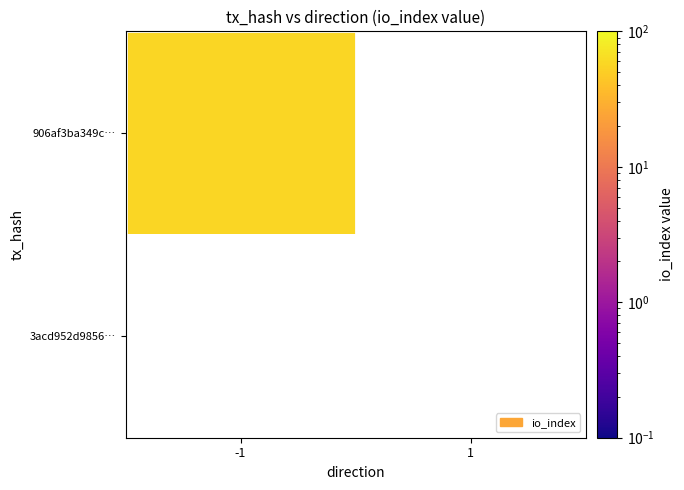

Which series has the largest range (max minus min)?

906af3ba349c23d6a85f76b4d4af754263f71b4